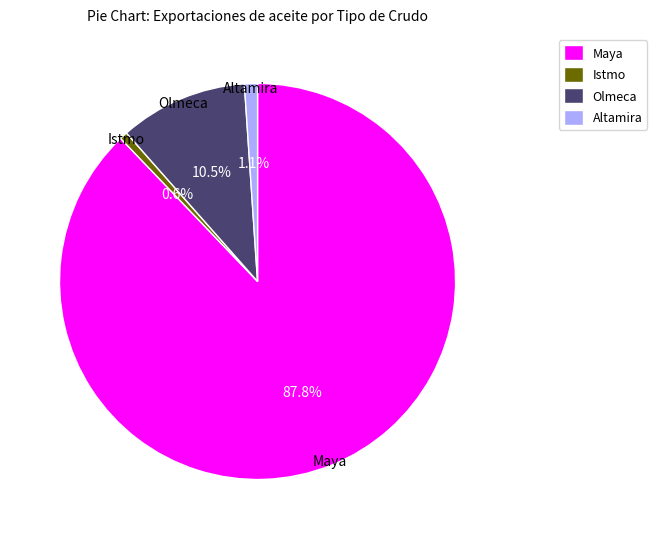

Which category has the biggest portion of the pie?

Maya